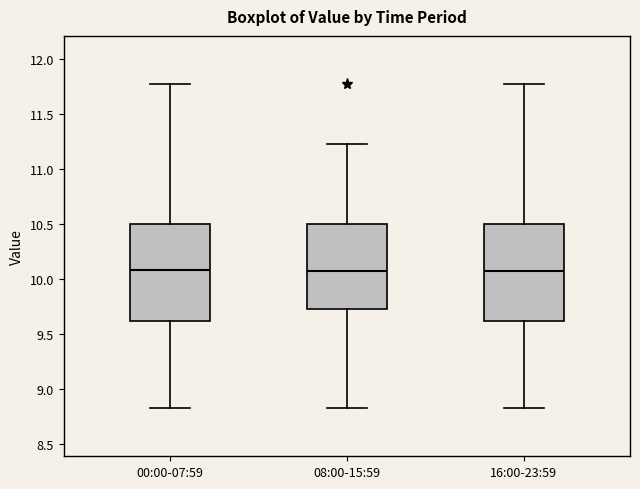

Where does the median line of the box for 08:00-15:59 sit on the y-axis? The values are not printed on the chart, so give them approximately, as read against the axis.

10.05